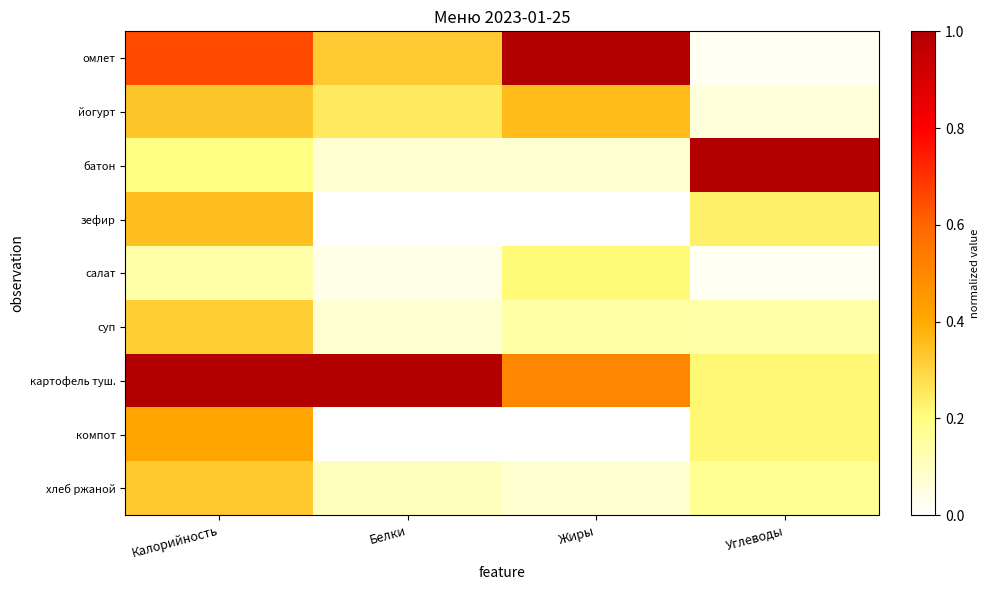

Between Углеводы and Калорийность, which is larger?

Калорийность